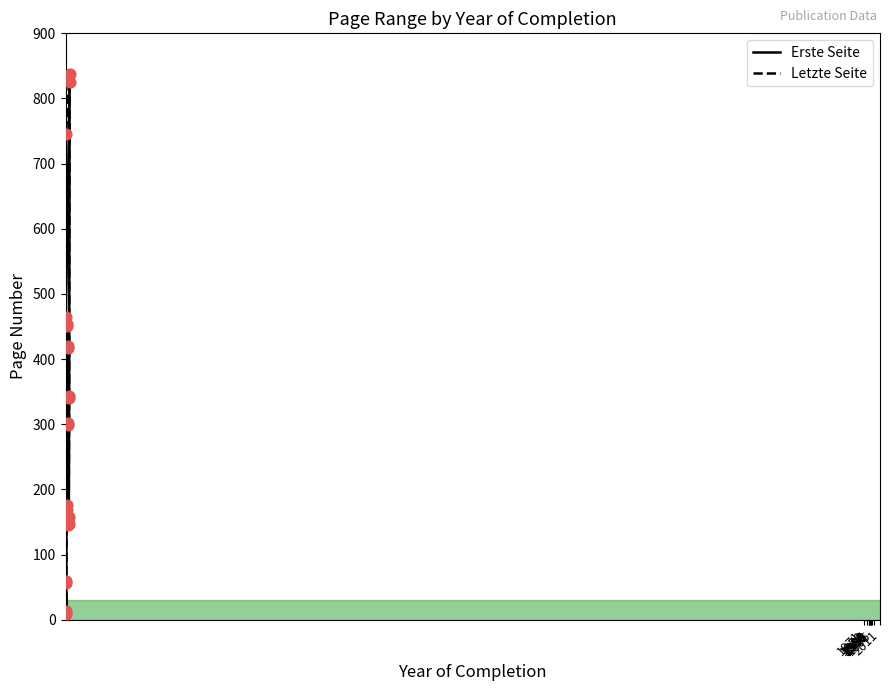

Which series has the largest total across all categories?

Letzte Seite